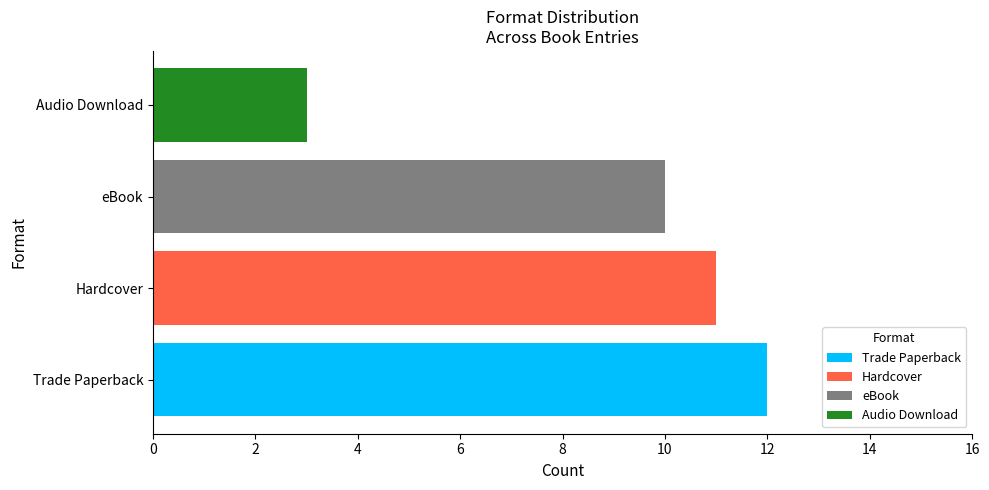

At which label does Trade Paperback reach its peak?

Trade Paperback